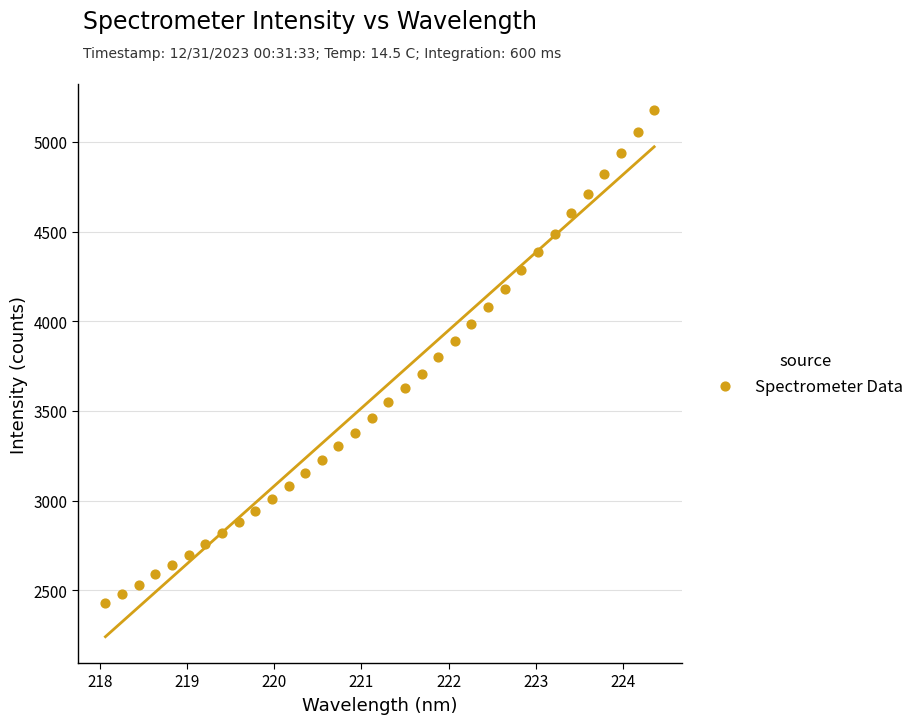

What is the range of Y values (max minus min)?

2748.1